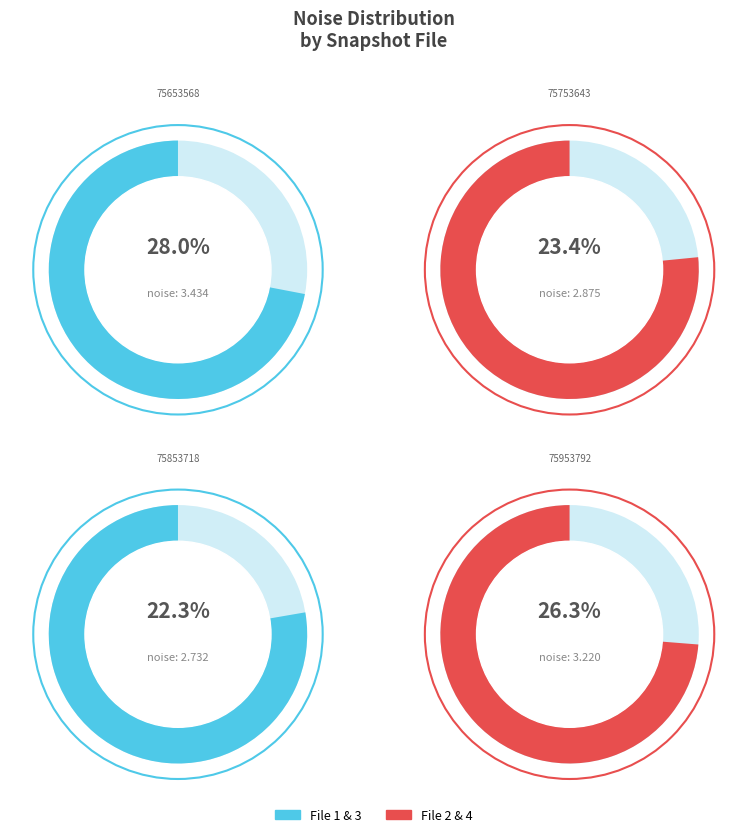

To the nearest percent, what is the difference between the largest and smallest slice percentages?

6%